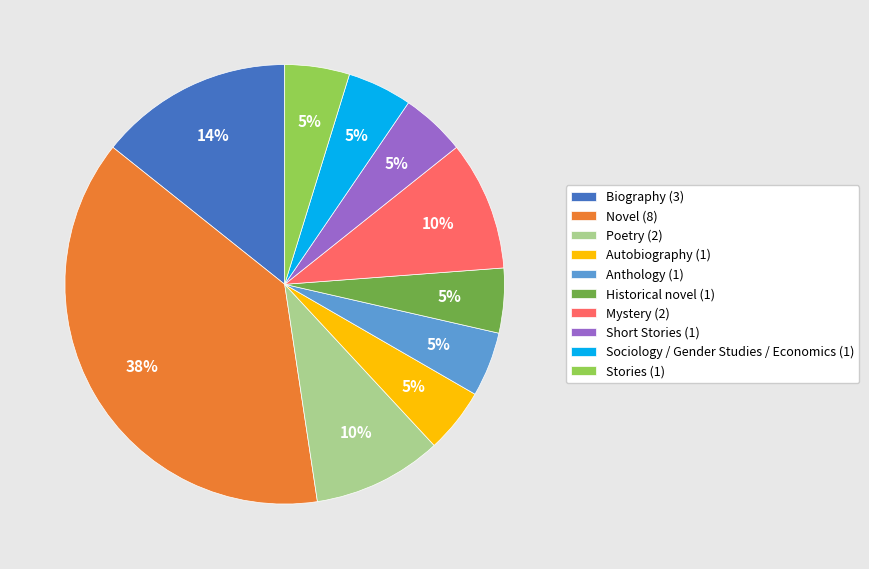

Do Poetry (2) and Anthology (1) together represent more than half of the pie?

No